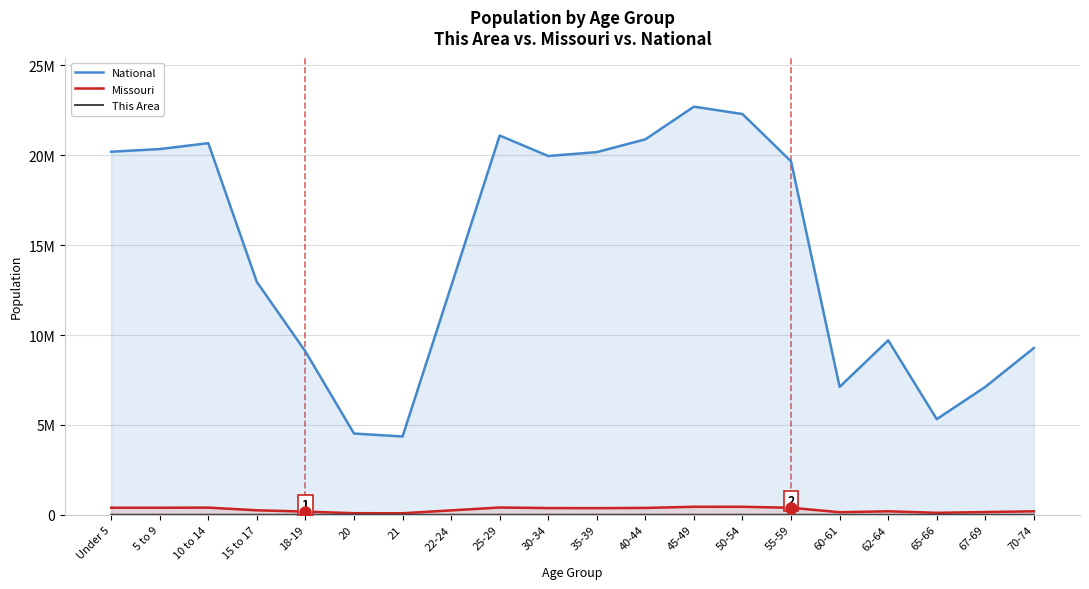

True or false: Missouri has more than 1 interior local peaks.

True